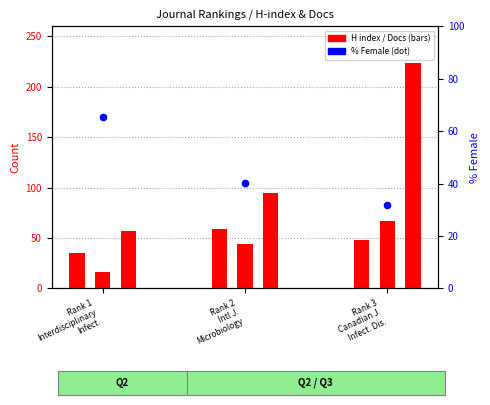

Which series has the widest spread of Y values?

Total Docs. (3years)